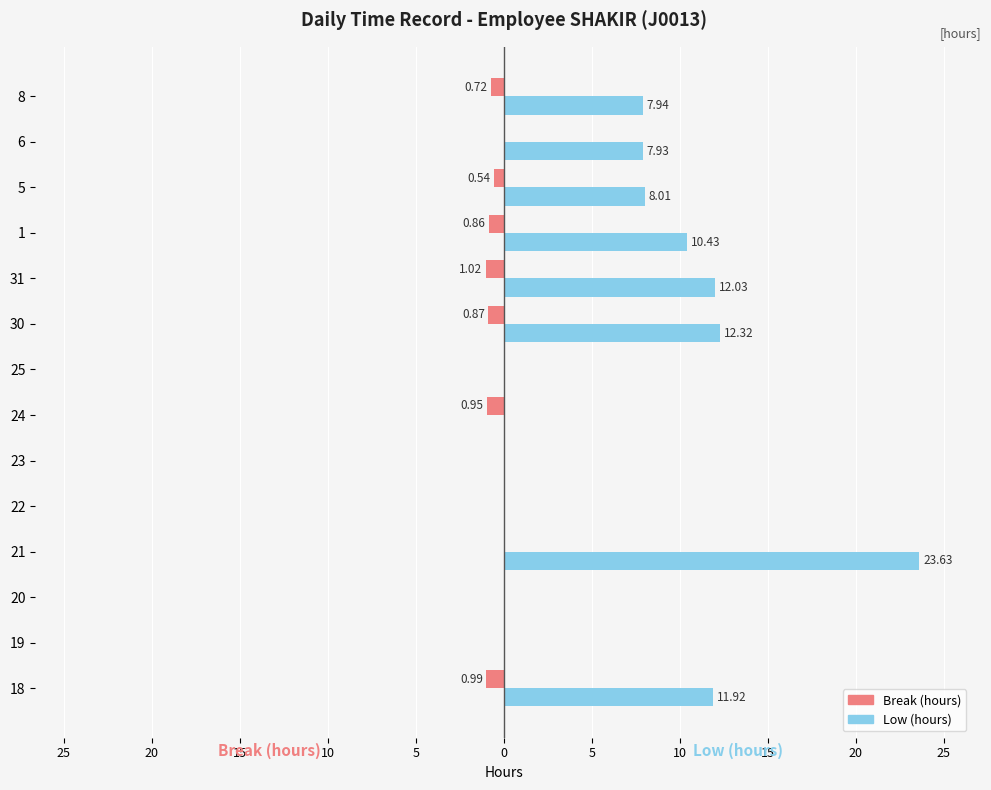

What are all the series names shown in the legend?

Break (hours), Low (hours)